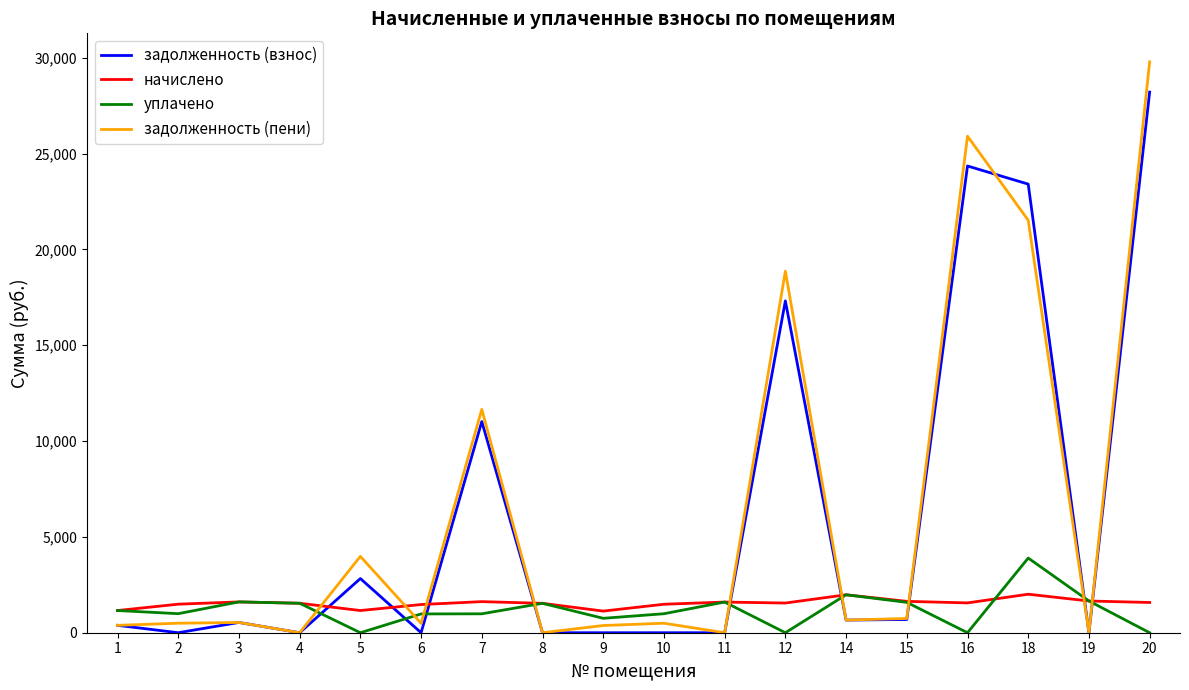

Does the chart display data point markers on the line(s)?

No